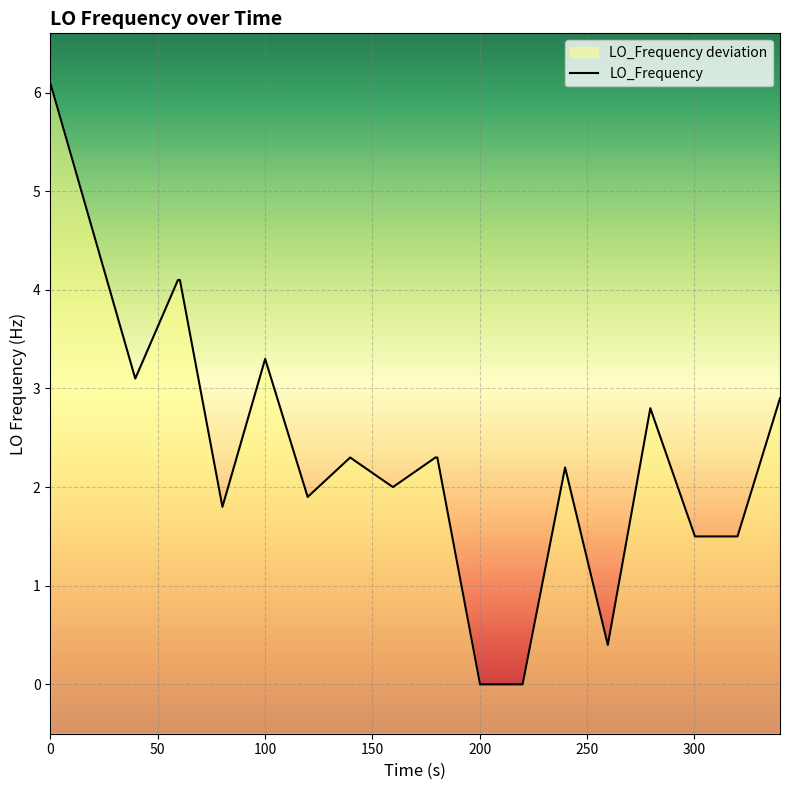

True or false: the data has more than 0 interior local peaks.

True